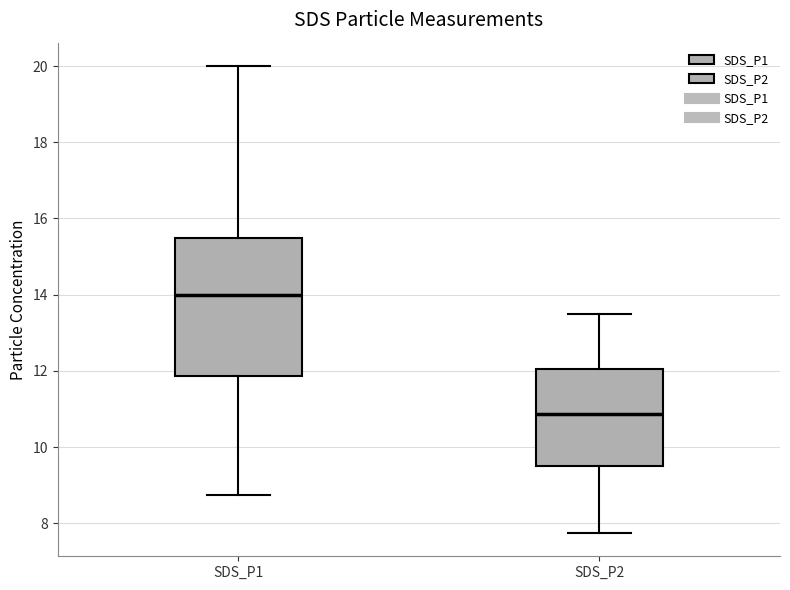

Reading left to right, transcribe this box plot: for each box, give where its median line is, the range the box spans, and where its two whiskers end, as read against the y-axis. The values are not printed on the chart, so give them approximately, as read against the axis.

SDS_P1: median 14.0, box 11.8 to 15.6, whiskers 8.8 to 20.0
SDS_P2: median 10.8, box 9.6 to 12.0, whiskers 7.8 to 13.6